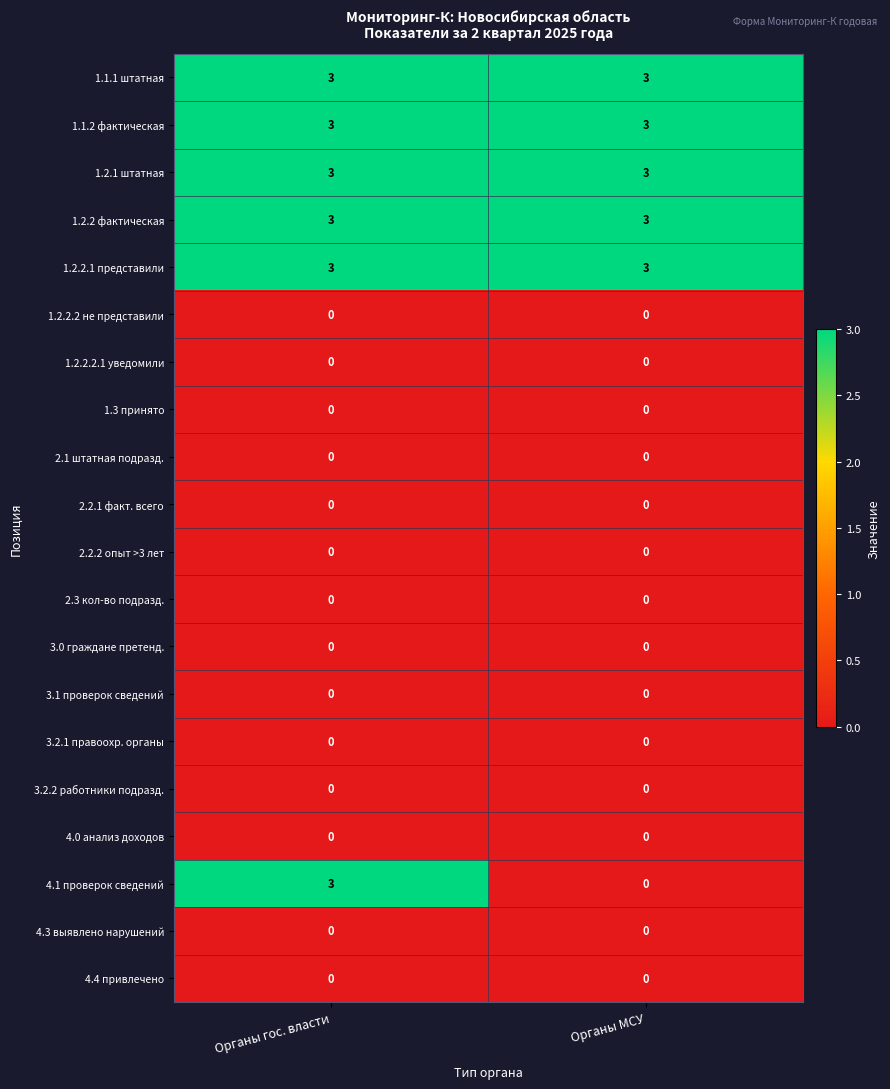

What is the difference between the highest and lowest values at Органы гос. власти?

3